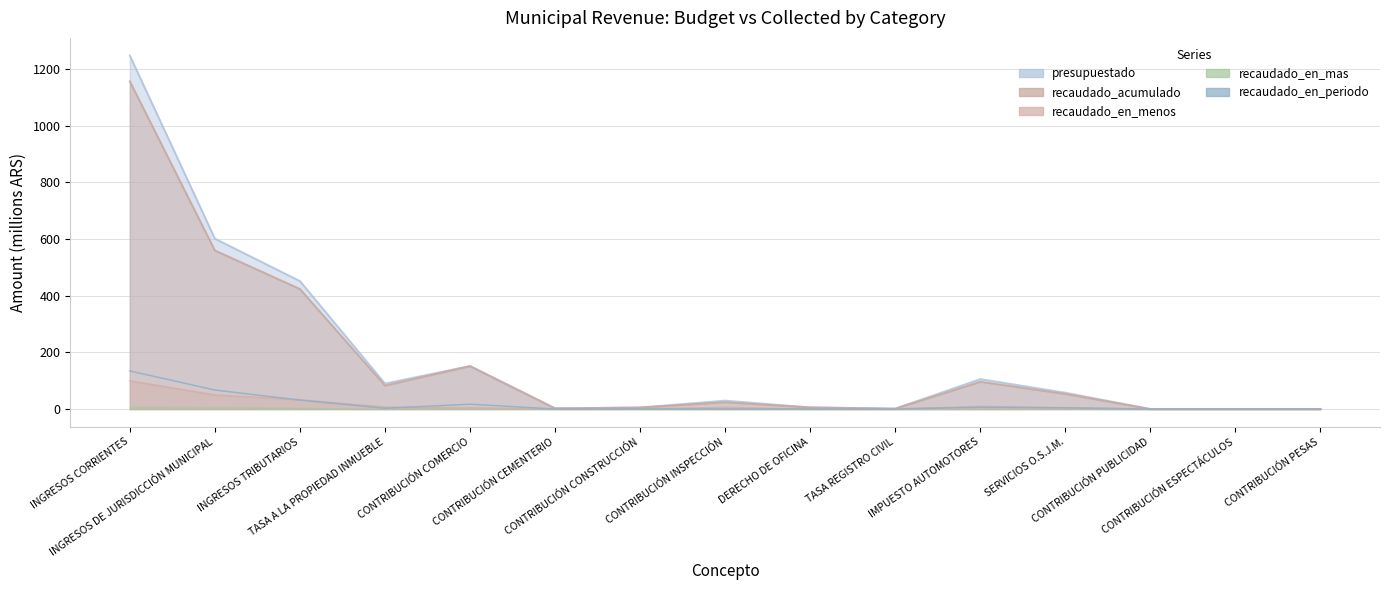

What is the label of the 8th point from the right?

CONTRIBUCIÓN INSPECCIÓN